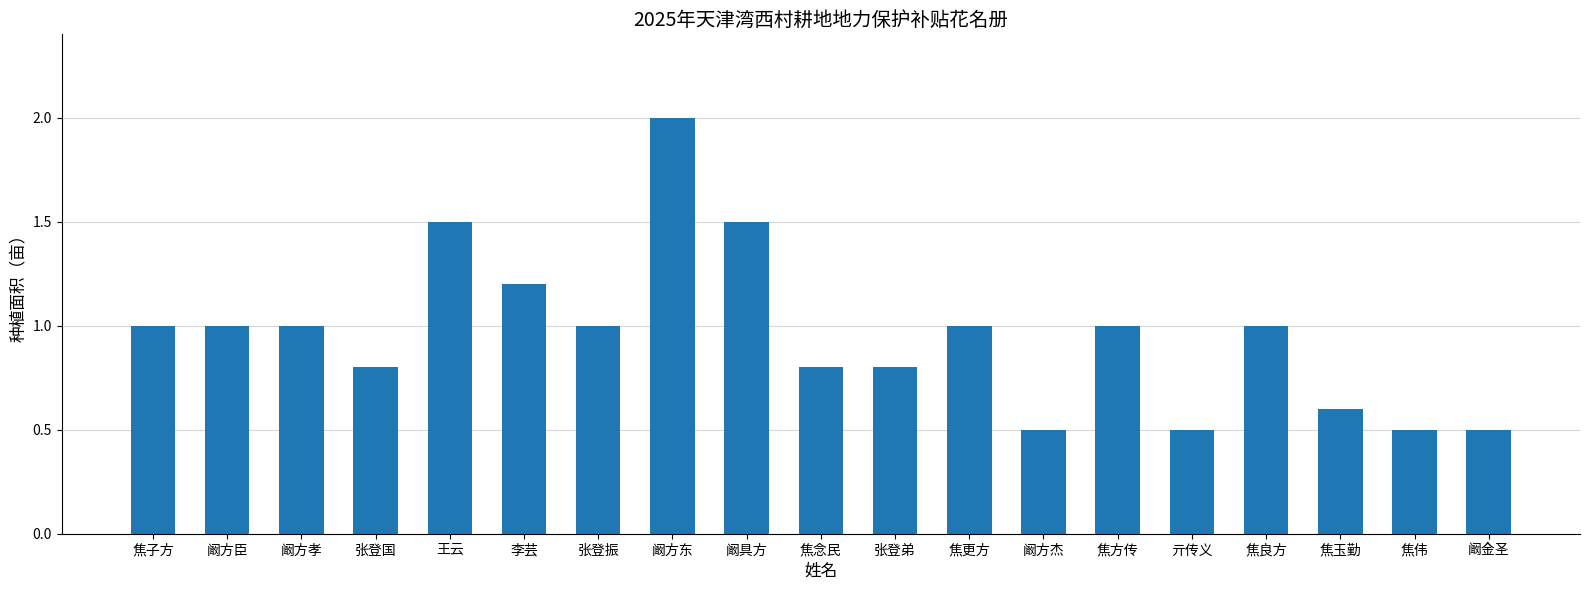

What is the change in value from 阚方孝 to 李芸?

+0.2